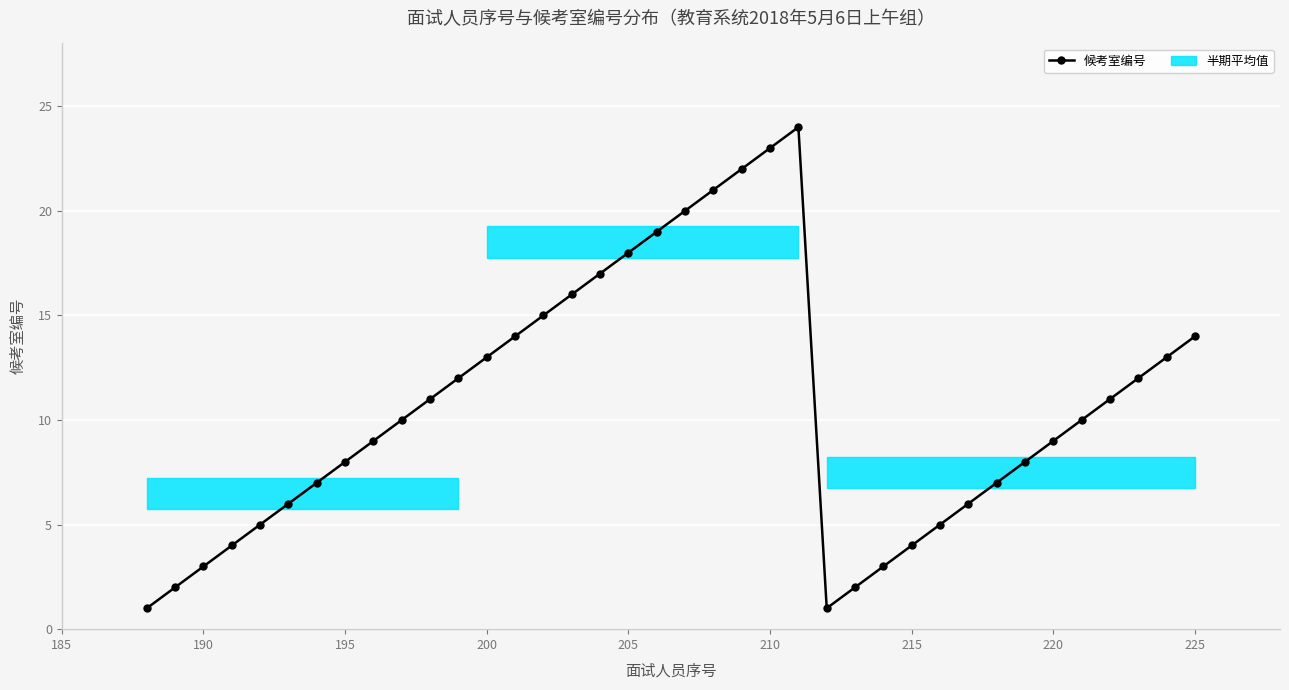

True or false: the data has more than 2 interior local peaks.

False